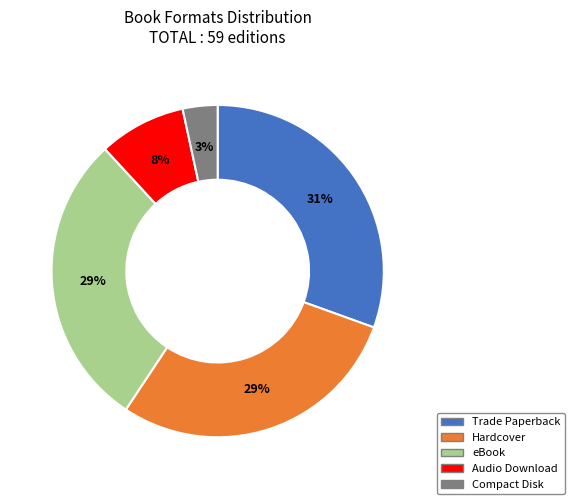

What is the ratio of the value at Hardcover to the value at eBook?

1.0